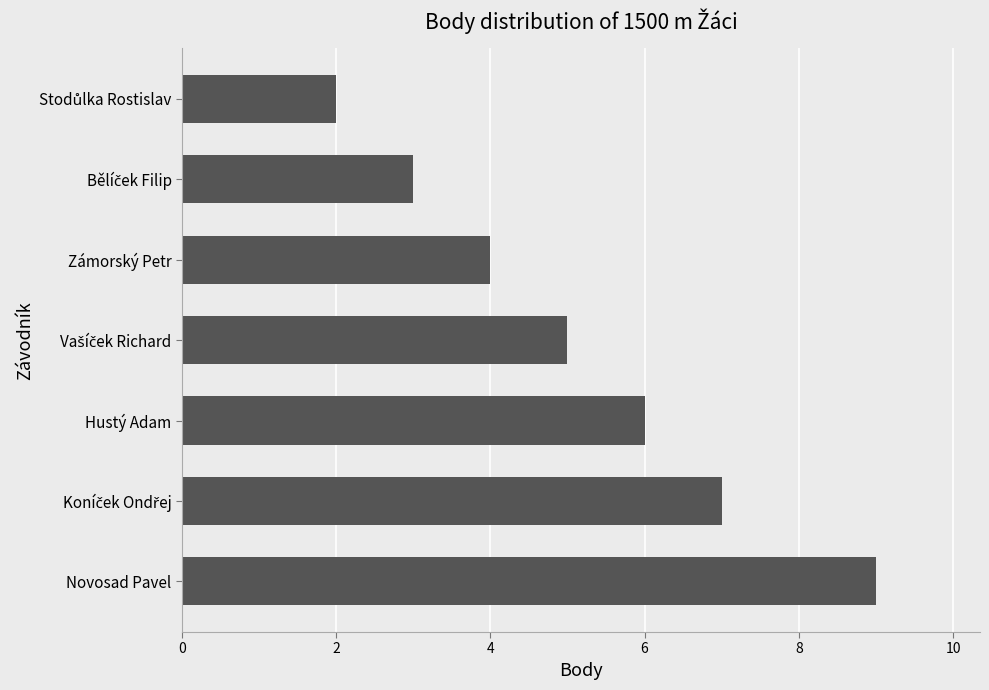

Reading top to bottom, list all the values displayed in this chart.

2	3	4	5	6	7	9